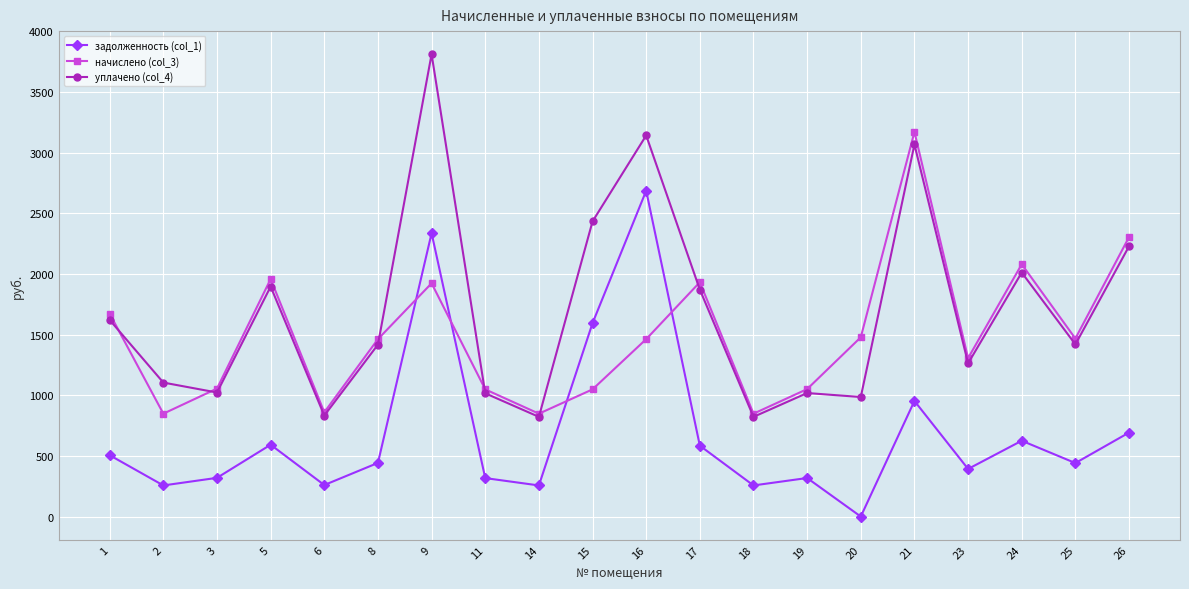

At which label is задолженность (col_1) closest to 1342?

15